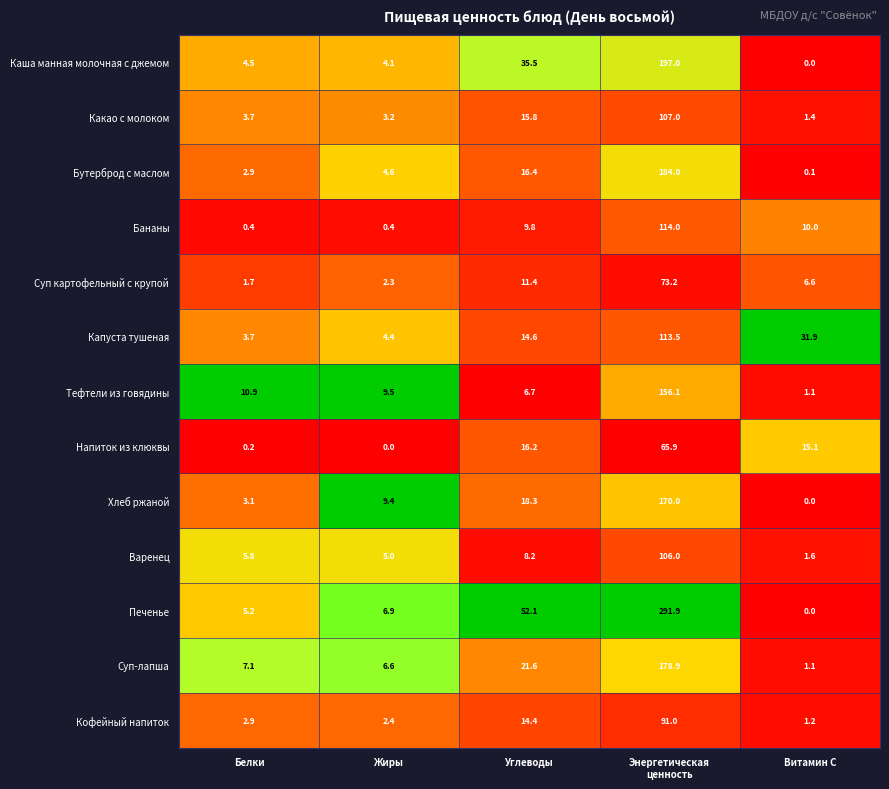

What is the greatest value displayed?

291.9